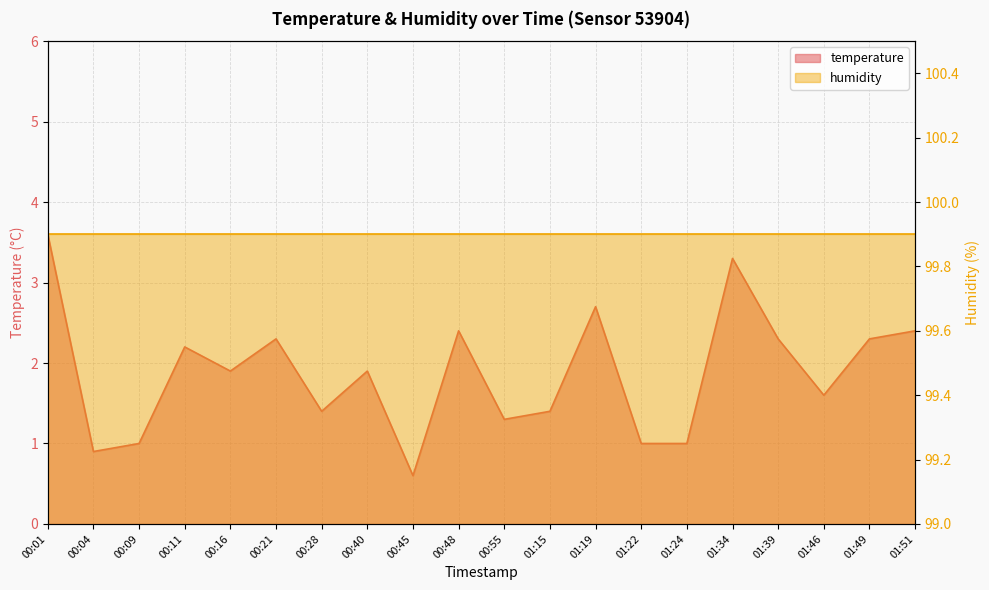

Reading left to right, list all the values displayed in this chart.

00:01=3.6	00:04=0.9	00:09=1.0	00:11=2.2	00:16=1.9	00:21=2.3	00:28=1.4	00:40=1.9	00:45=0.6	00:48=2.4	00:55=1.3	01:15=1.4	01:19=2.7	01:22=1.0	01:24=1.0	01:34=3.3	01:39=2.3	01:46=1.6	01:49=2.3	01:51=2.4